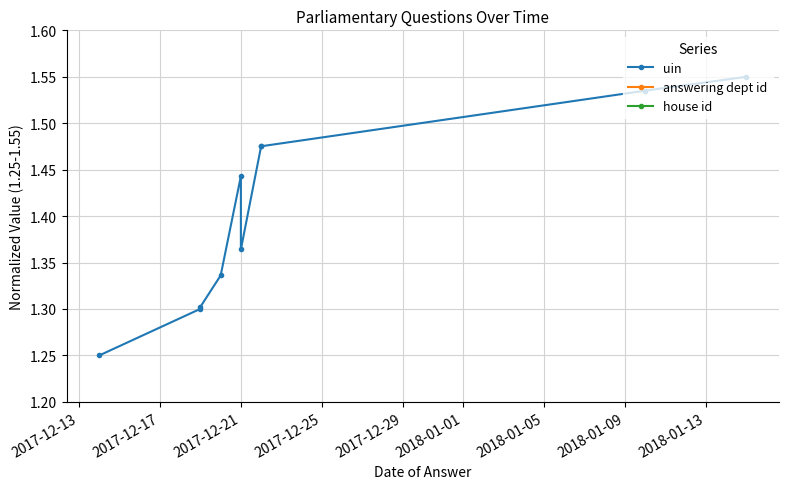

How many lines are shown in the chart?

3